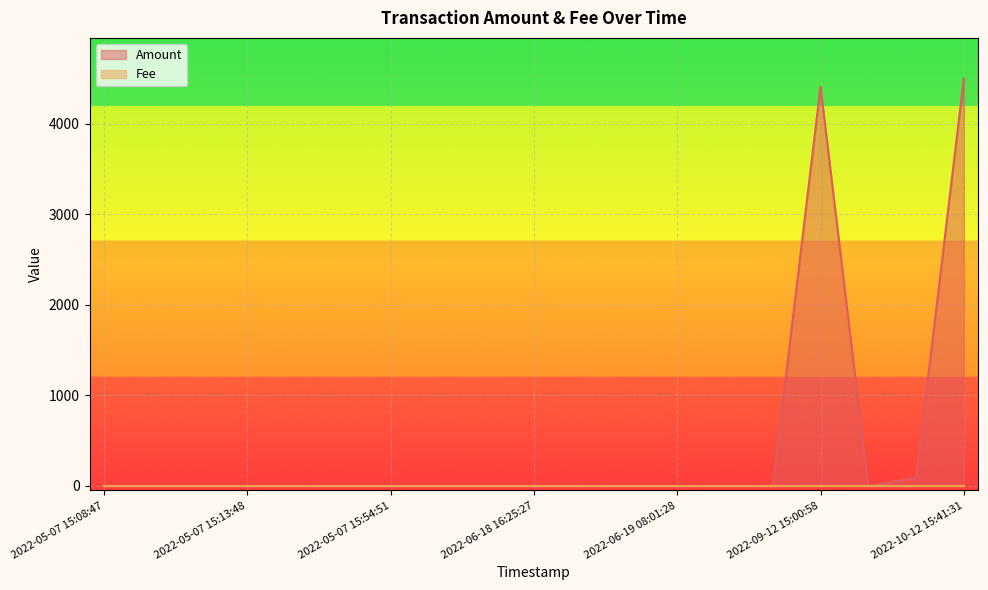

At which category is the sum across all series the highest?

2022-10-12 15:41:31